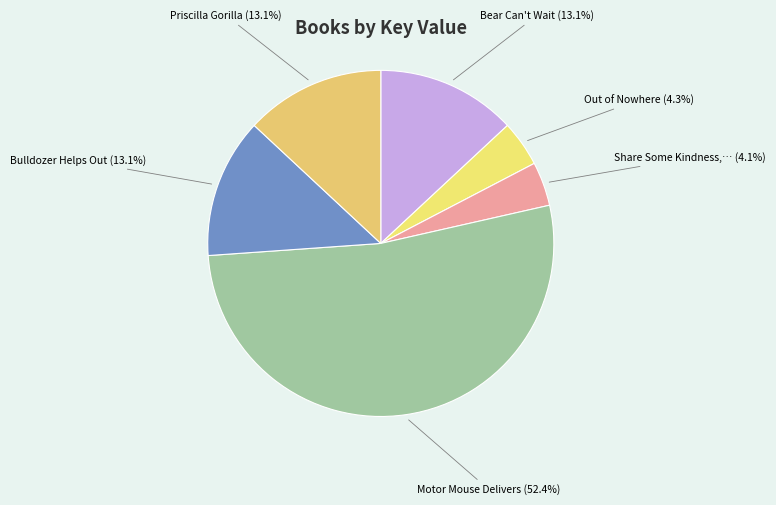

How many segments does this pie chart have?

6